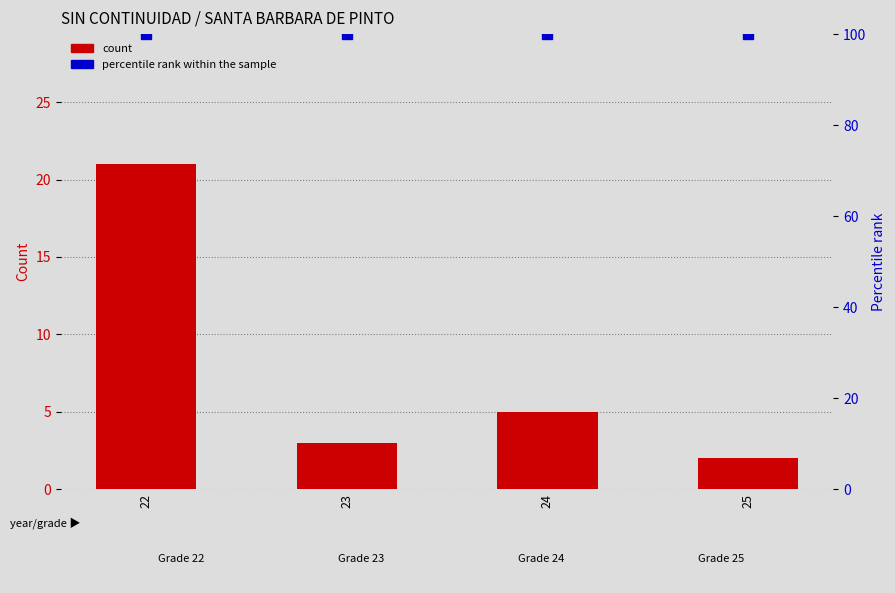

What are all the series names shown in the legend?

count, percentile rank within the sample